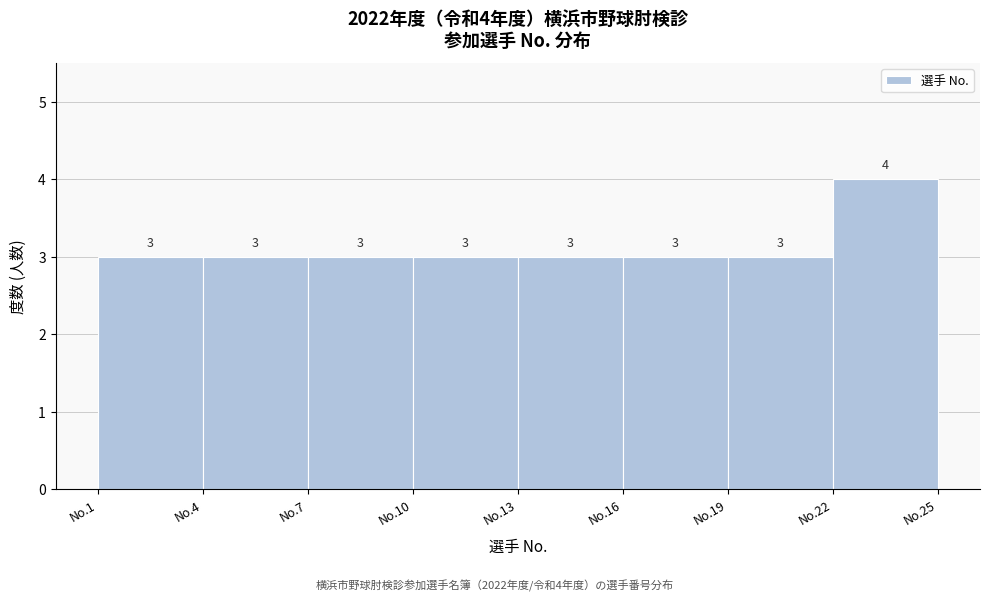

Reading right to left, extract all data points from this chart.

No.22=4	No.19=3	No.16=3	No.13=3	No.10=3	No.7=3	No.4=3	No.1=3